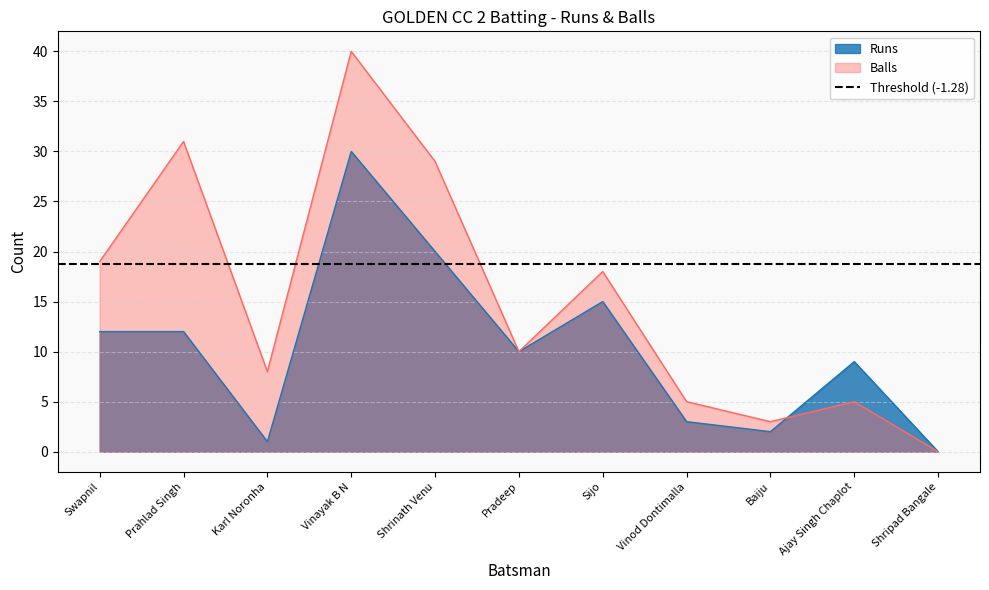

How many data points in Balls are above 10?

5